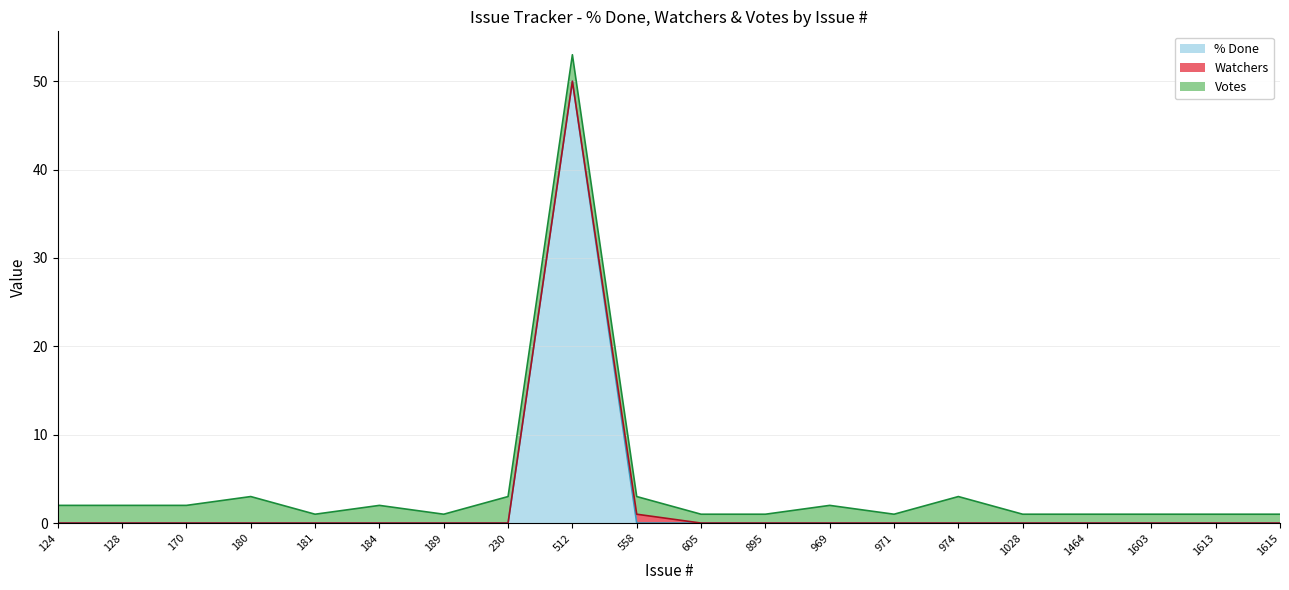

How many times do Votes and % Done cross each other?

2